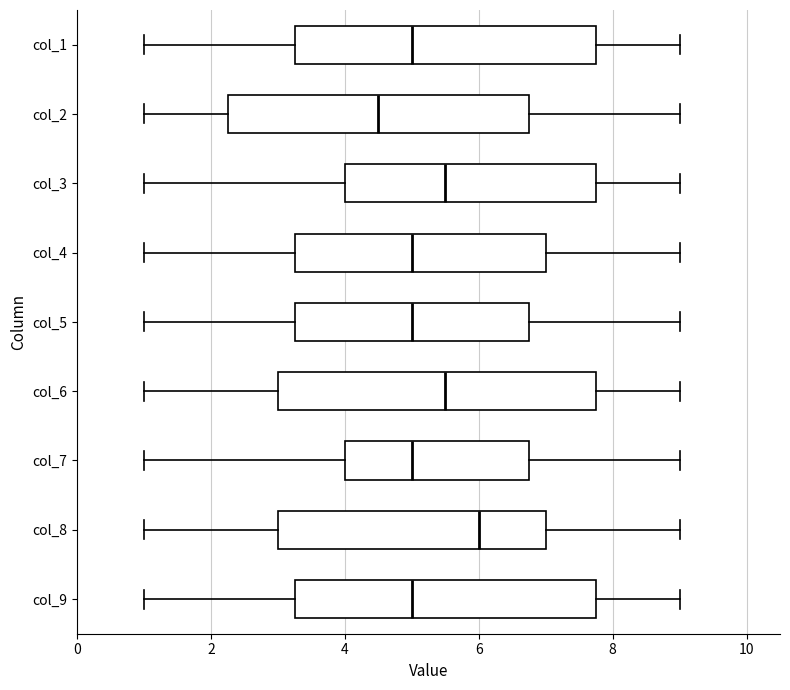

Which box's median line is the furthest to the left?

col_2